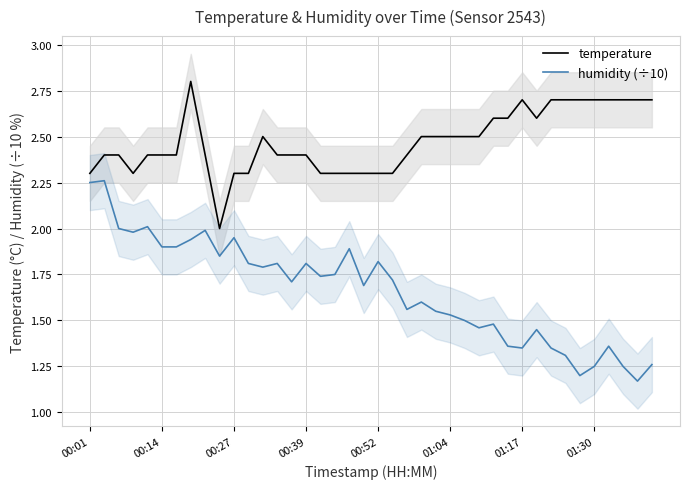

What is the difference between the humidity (÷10) values at 17 and 13?

0.1